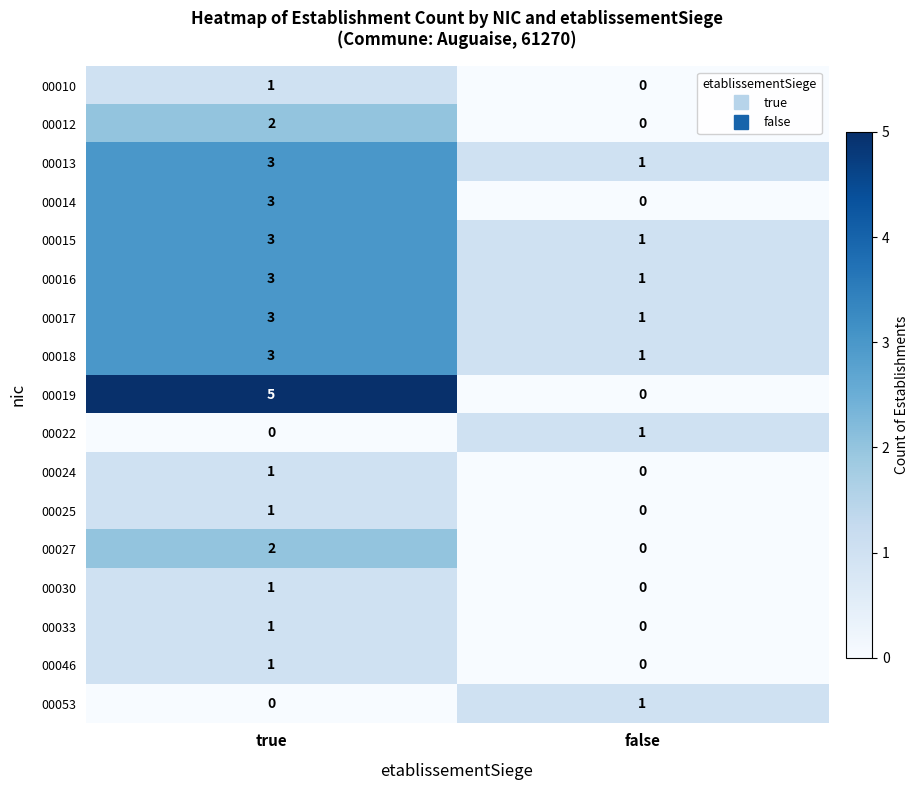

At which label is 00046 closest to 0?

false